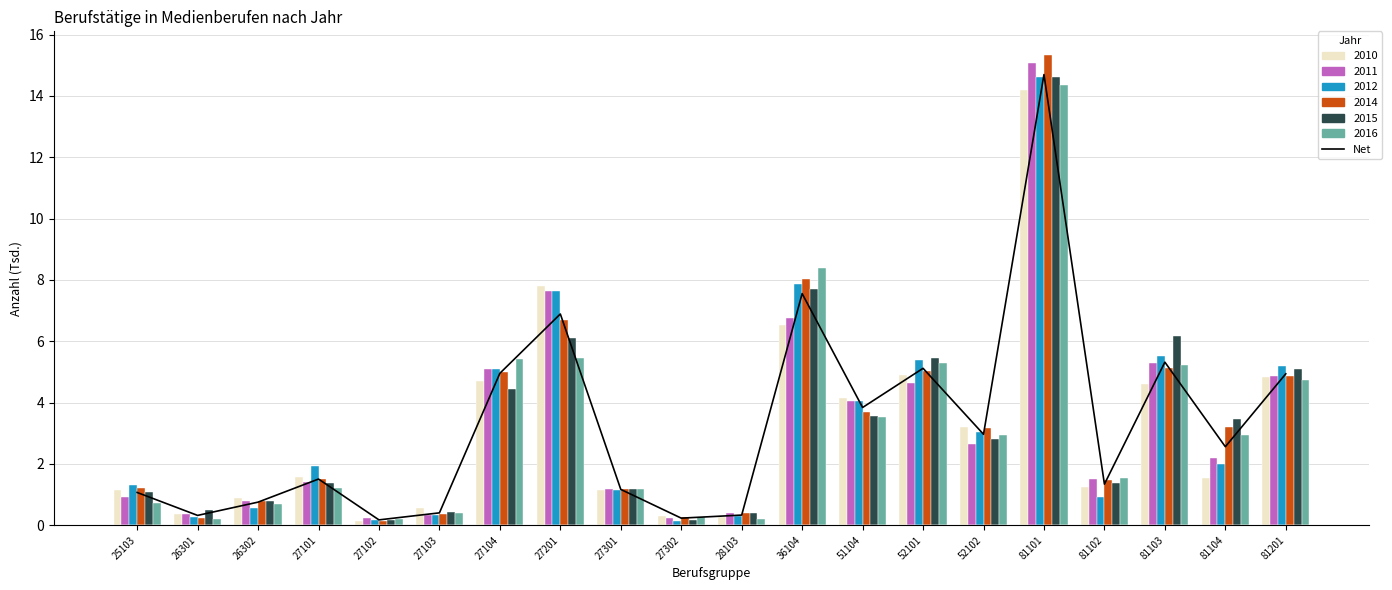

Rank the categories by value from lowest to highest.

27102, 27302, 26301, 28103, 27103, 26302, 25103, 27301, 81102, 27101, 81104, 52102, 51104, 81201, 27104, 52101, 81103, 27201, 36104, 81101